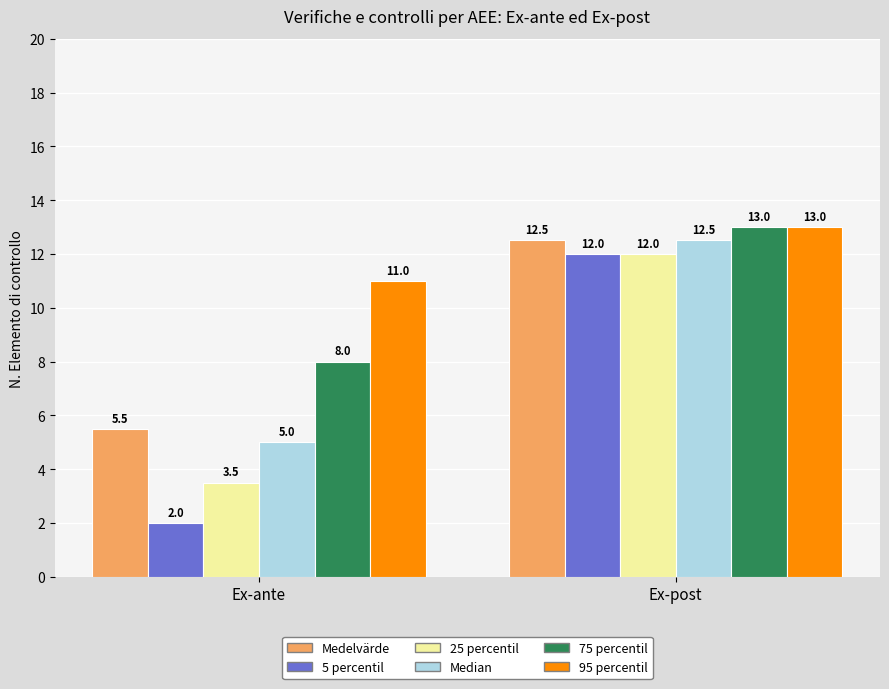

Reading left to right, extract all data points from this chart.

Medelvärde: 5.5	12.5
5 percentil: 2.0	12.0
25 percentil: 3.5	12.0
Median: 5.0	12.5
75 percentil: 8.0	13.0
95 percentil: 11.0	13.0